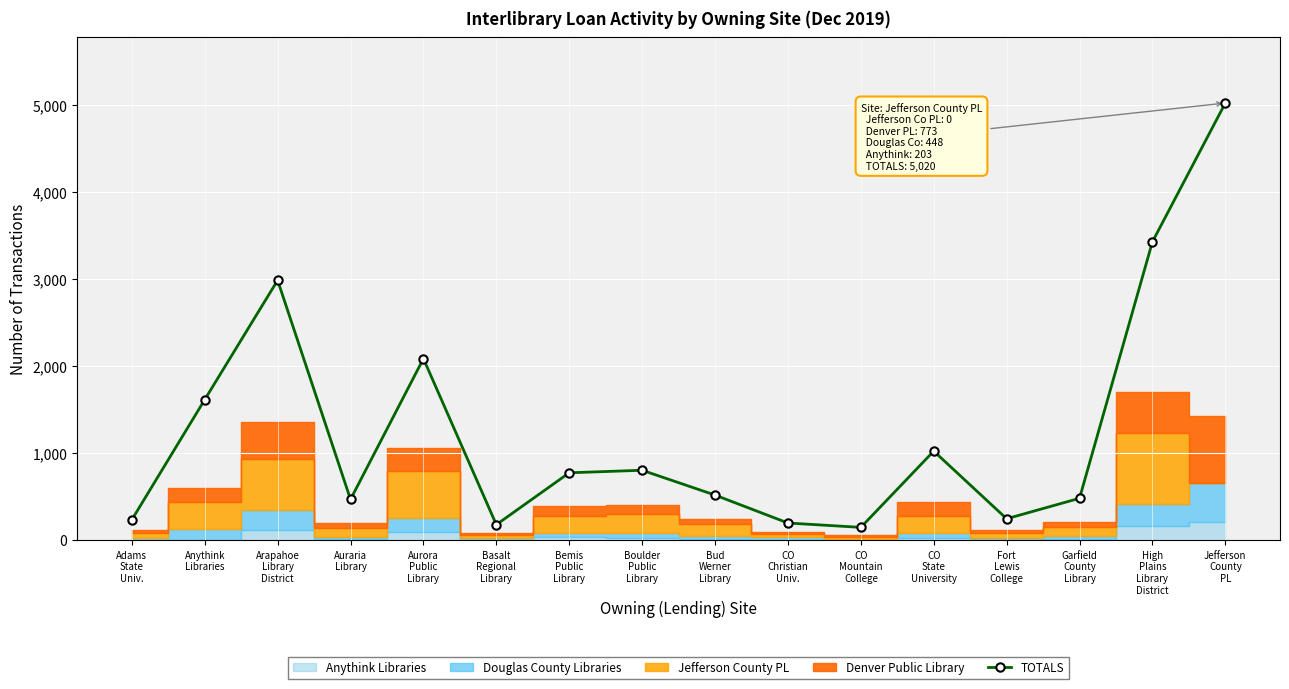

How many data points in TOTALS are less than 773?

8